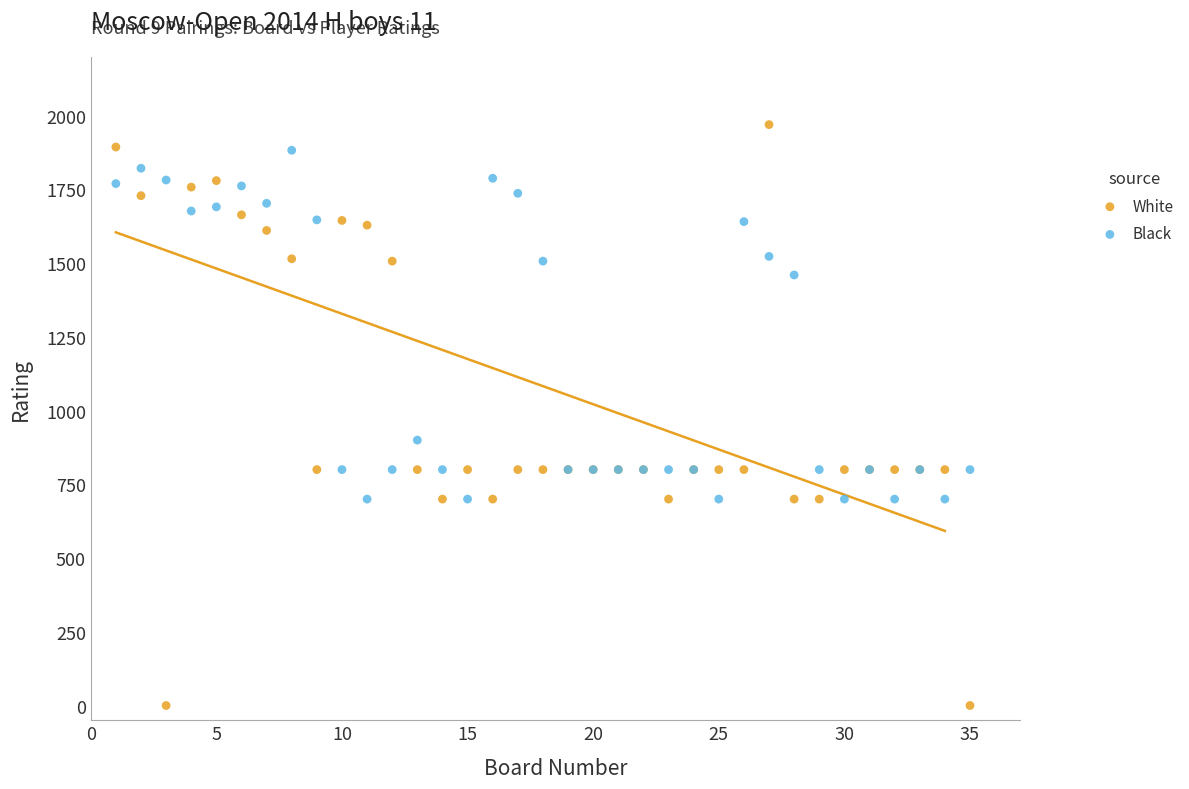

Which series has the largest Y range (max minus min)?

White